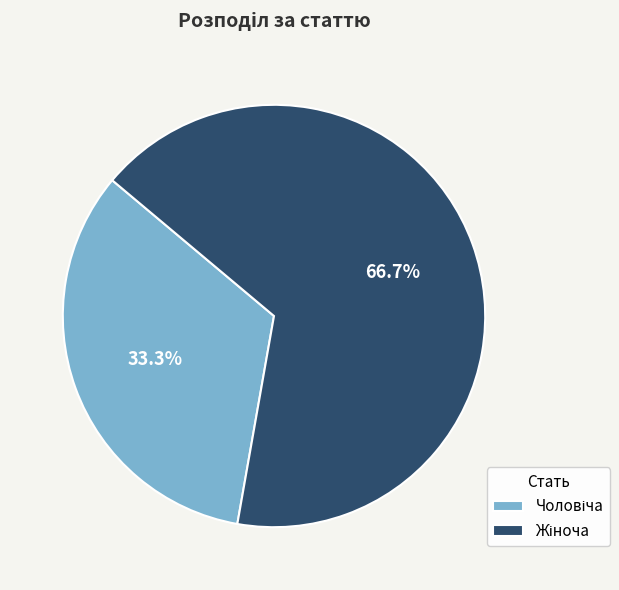

To the nearest percent, what is the difference between the largest and smallest slice percentages?

33%